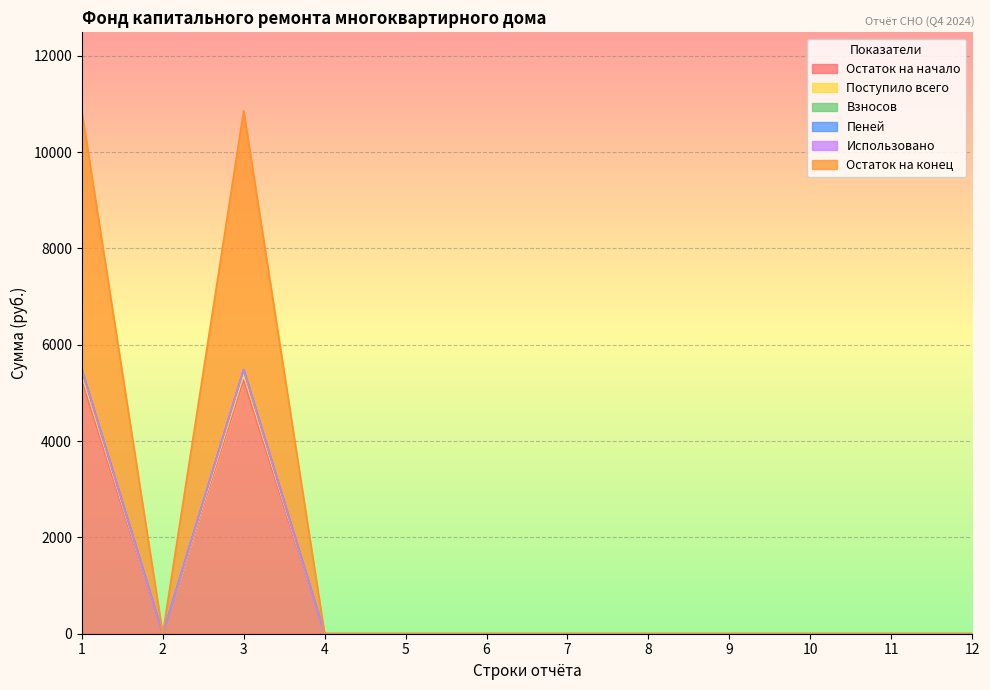

At which label is Остаток на конец closest to 2741?

2